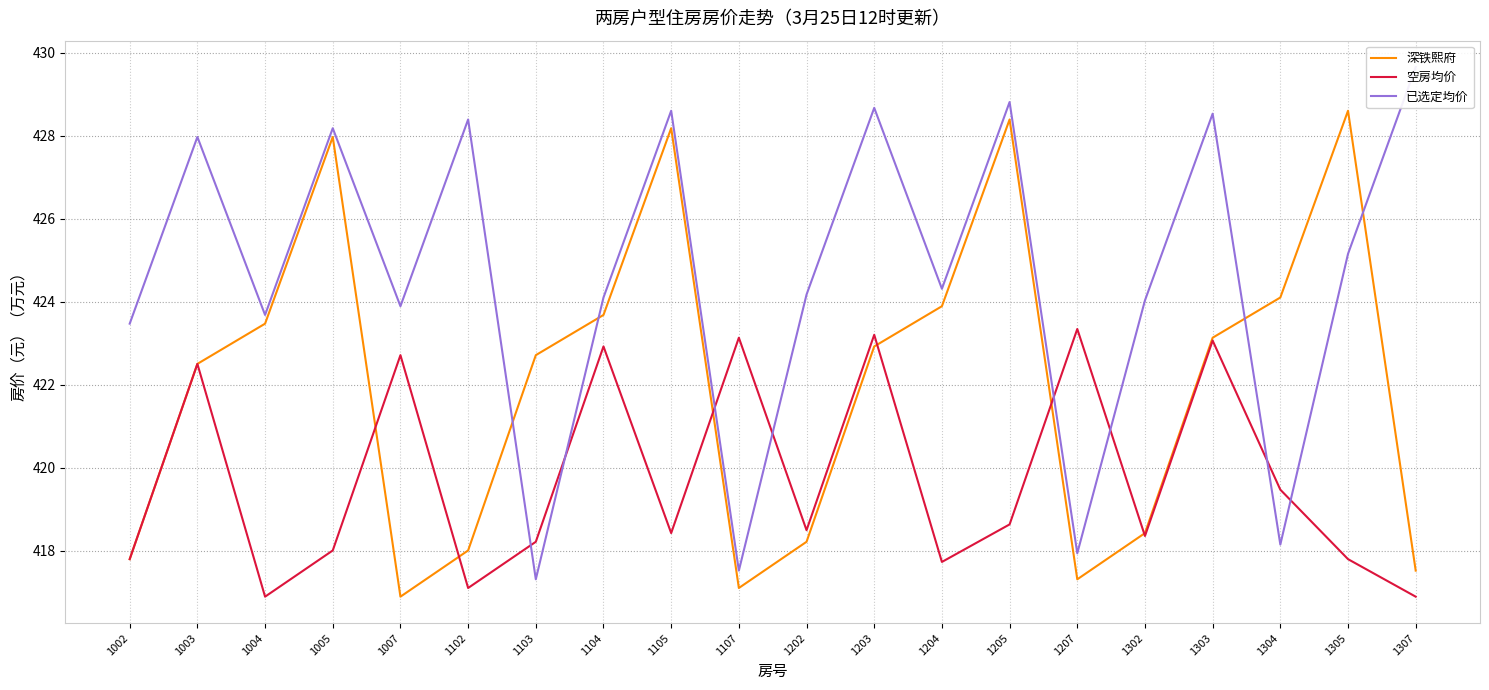

Rank the categories by 空房均价 value from lowest to highest.

1004, 1307, 1102, 1204, 1002, 1305, 1005, 1103, 1302, 1105, 1202, 1205, 1304, 1003, 1007, 1104, 1303, 1107, 1203, 1207